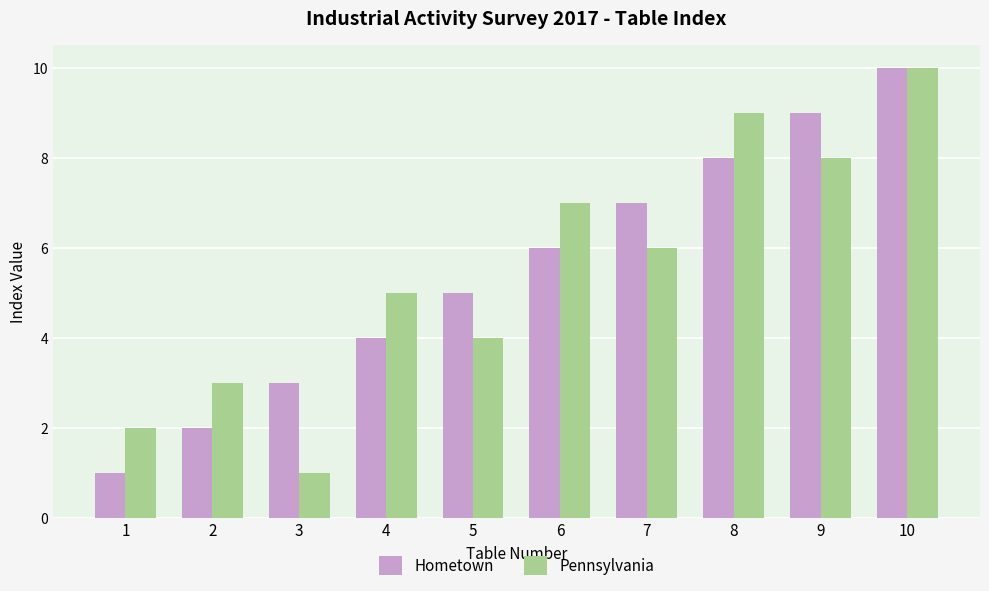

True or false: Pennsylvania has a value of 9 at 4.

False